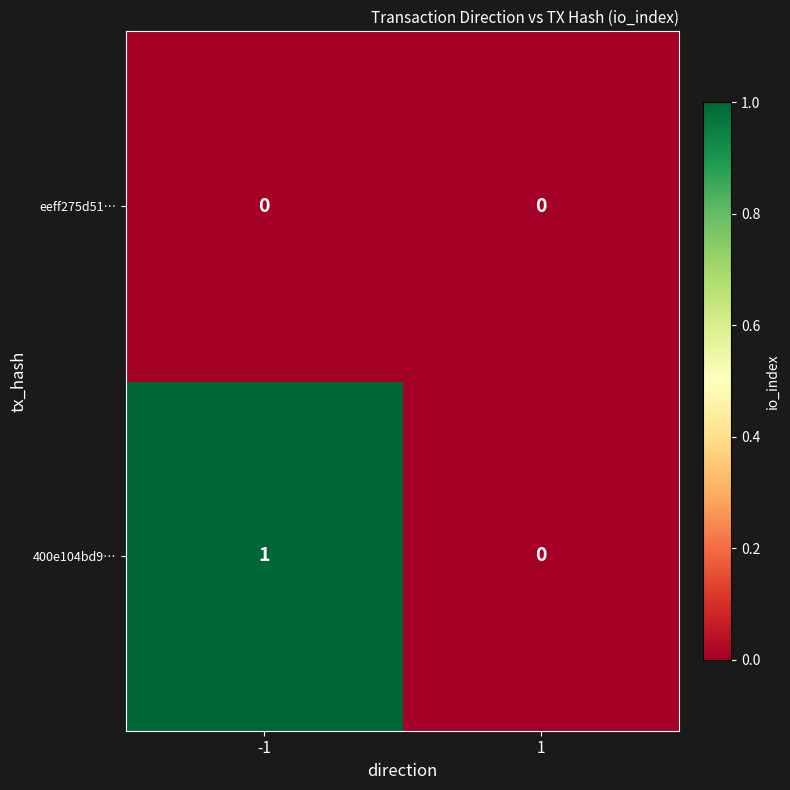

Rank the series by their average value, from lowest to highest.

eeff275d51…, 400e104bd9…